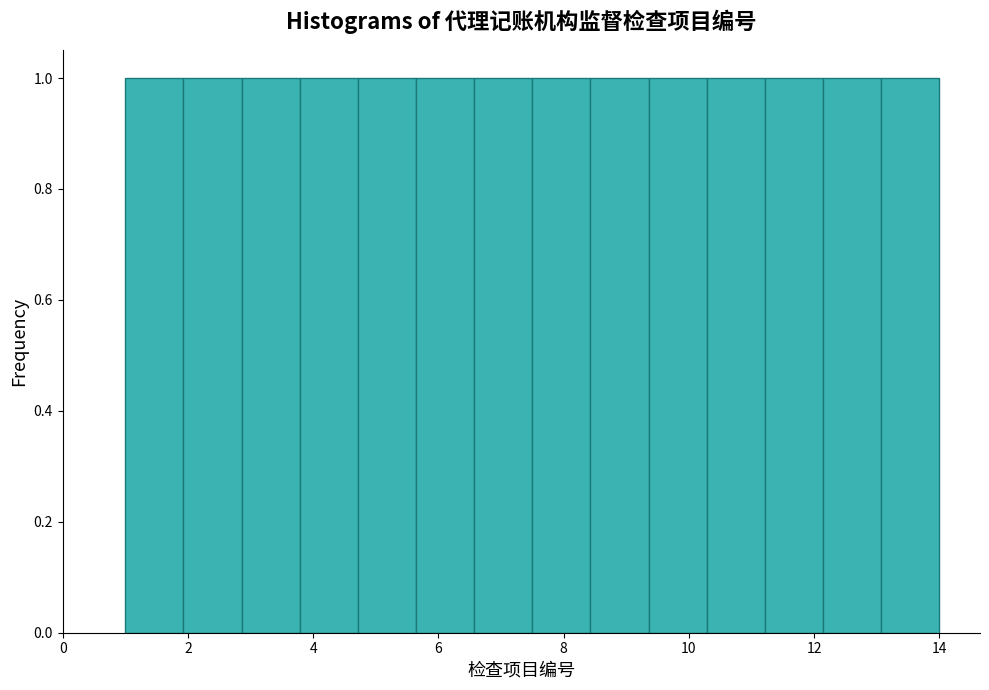

Reading left to right, transcribe this chart: for each bar, give the range it covers on the x-axis and its height. Neither the bar edges nor the heights are printed on the chart, so give them approximately, as read against the axes.

1.0 to 2.0: 1
2.0 to 2.8: 1
2.8 to 3.8: 1
3.8 to 4.8: 1
4.8 to 5.6: 1
5.6 to 6.6: 1
6.6 to 7.6: 1
7.6 to 8.4: 1
8.4 to 9.4: 1
9.4 to 10.2: 1
10.2 to 11.2: 1
11.2 to 12.2: 1
12.2 to 13.0: 1
13.0 to 14.0: 1